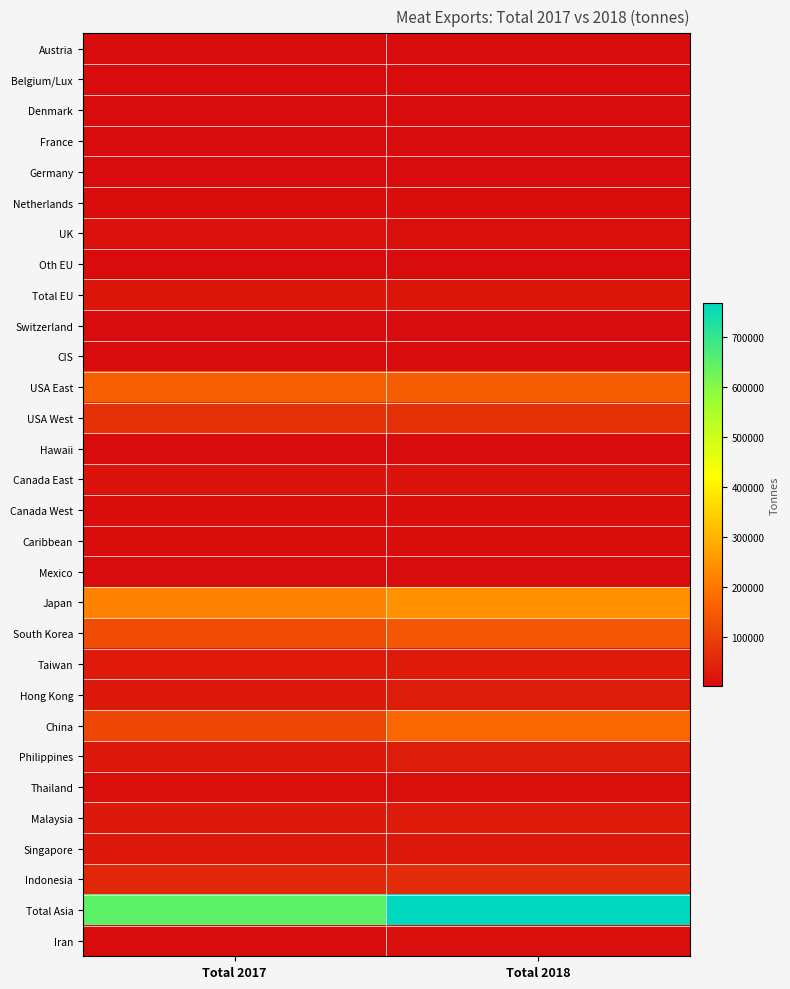

Rank the series by their maximum value, from lowest to highest.

Austria, Denmark, Belgium/Lux, France, CIS, Hawaii, Germany, Switzerland, Mexico, Oth EU, Caribbean, Canada West, Netherlands, Thailand, Iran, UK, Canada East, Total EU, Singapore, Malaysia, Taiwan, Philippines, Hong Kong, Indonesia, USA West, South Korea, USA East, China, Japan, Total Asia